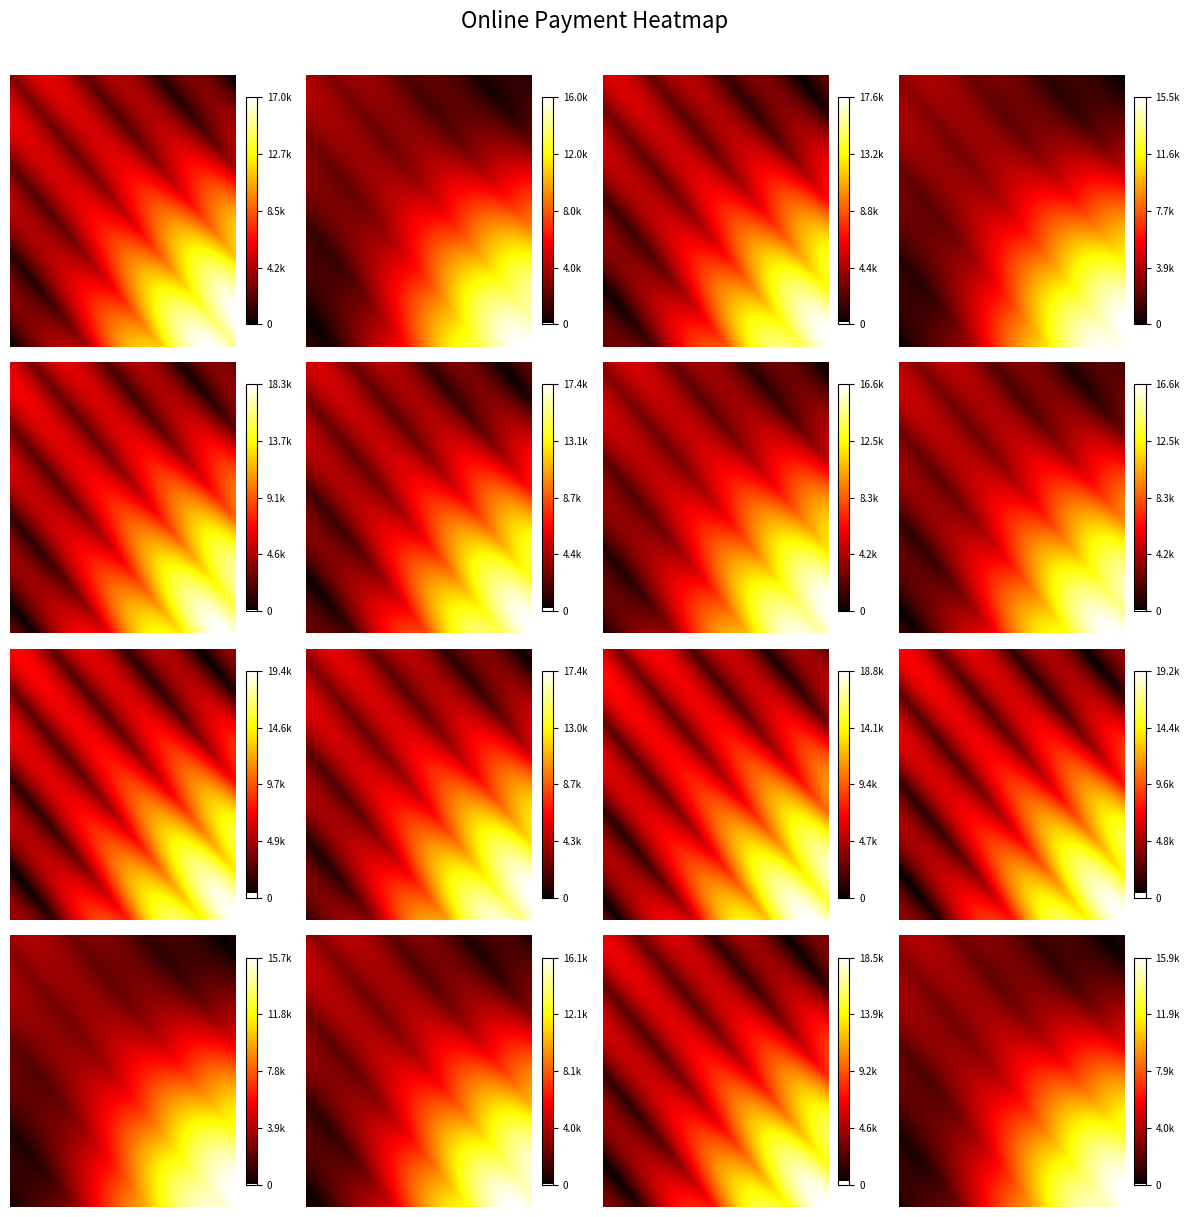

What is the difference between the highest and lowest values at C9/MD/9675?

15000